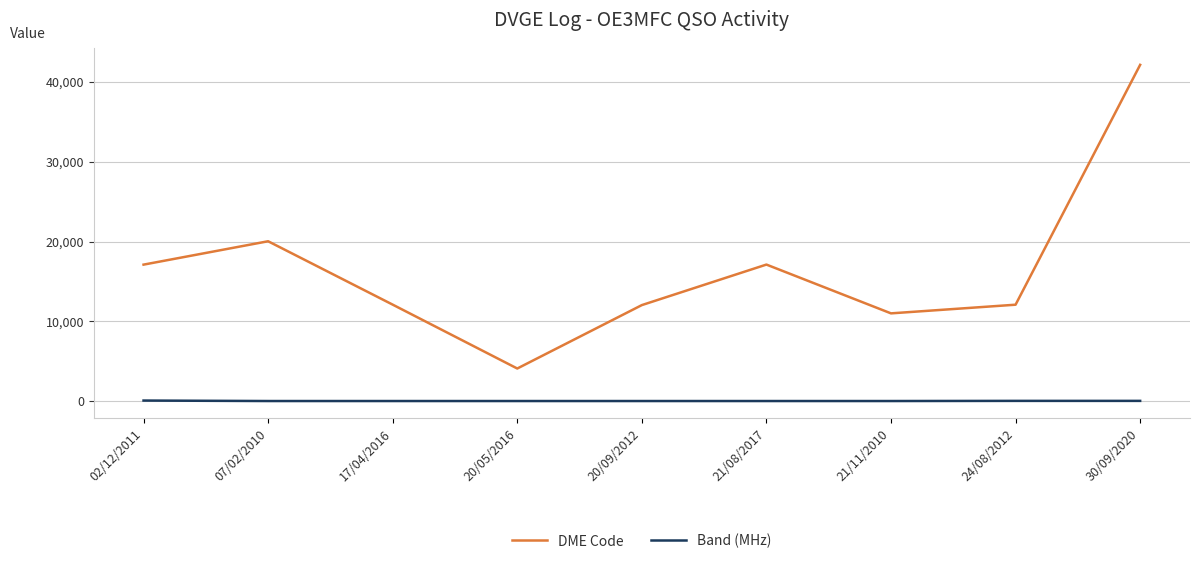

How many distinct data groups are displayed?

2